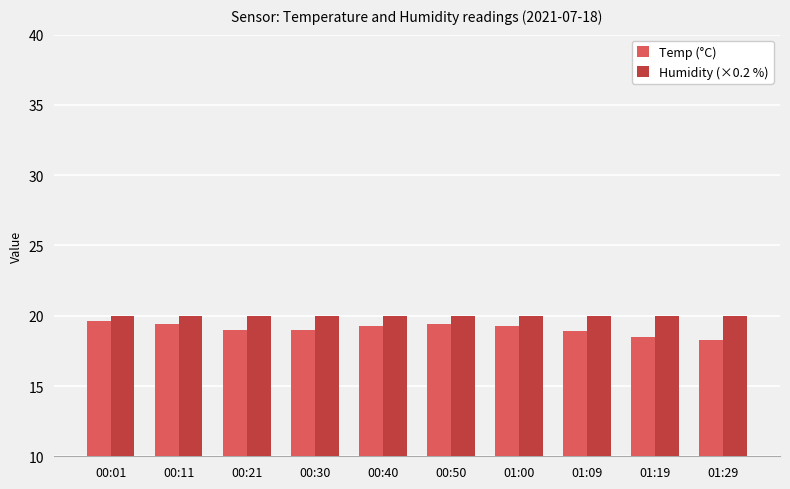

True or false: Temp (°C) has a value of 7.1 at 00:11.

False